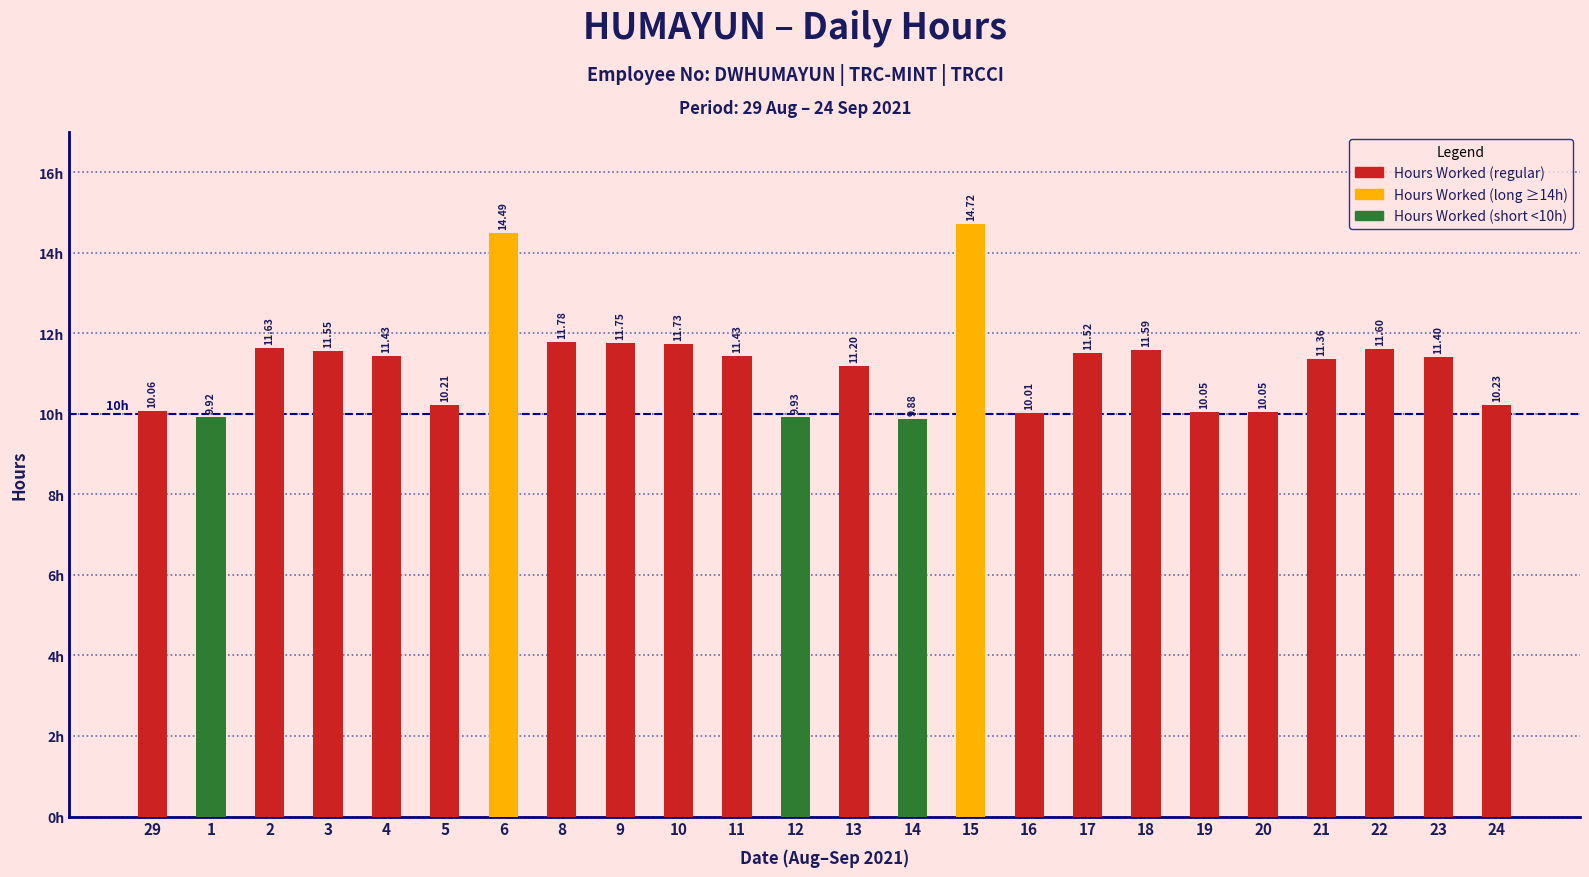

Reading right to left, extract all data points from this chart.

10.2	11.4	11.6	11.4	10.1	10.1	11.6	11.5	10.0	14.7	9.9	11.2	9.9	11.4	11.7	11.8	11.8	14.5	10.2	11.4	11.6	11.6	9.9	10.1